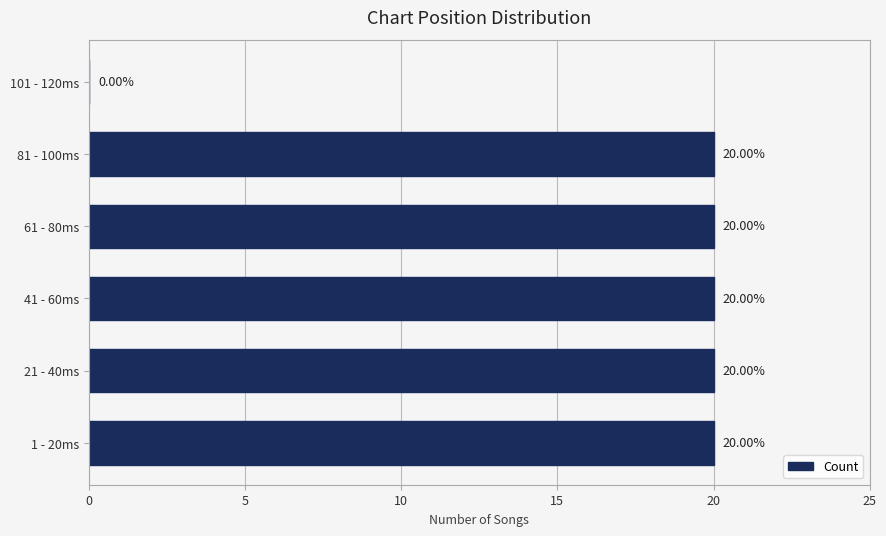

What is the ratio of the value at 41 - 60ms to the value at 81 - 100ms?

1.0